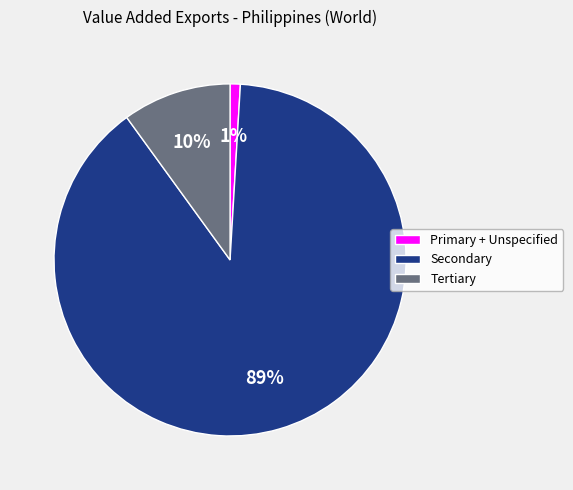

To the nearest percent, what portion does Tertiary represent?

10%